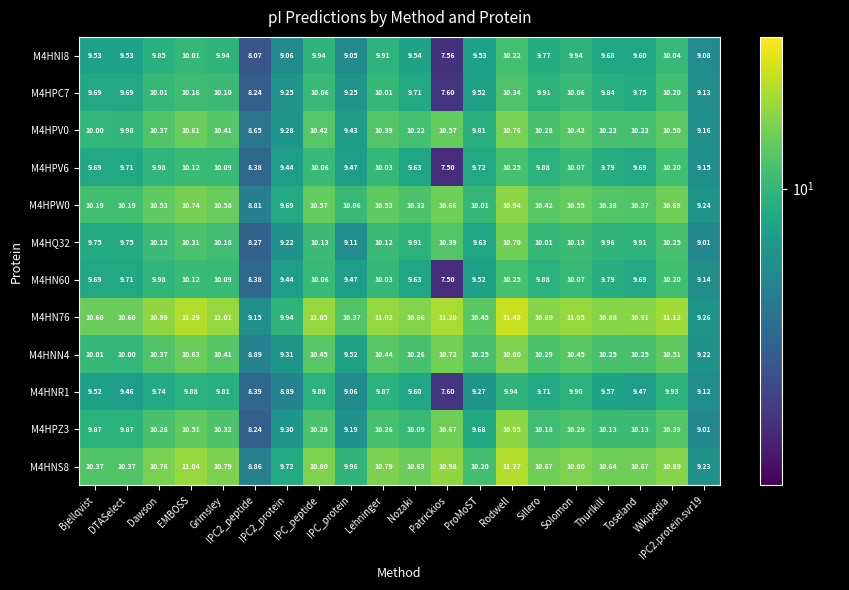

What is the total value across all series at DTASelect?

118.9